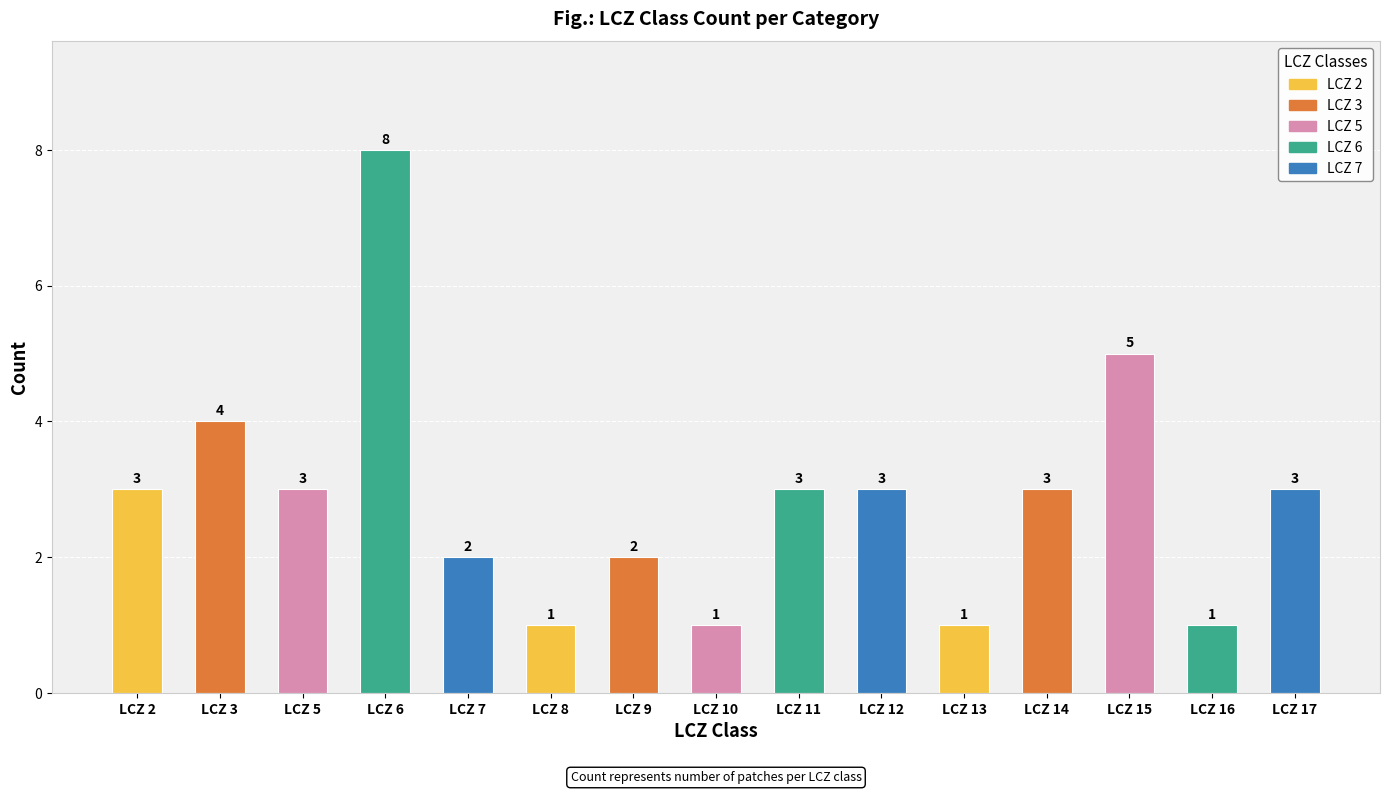

The chart shows a value of 1 at LCZ 9. True or false?

False